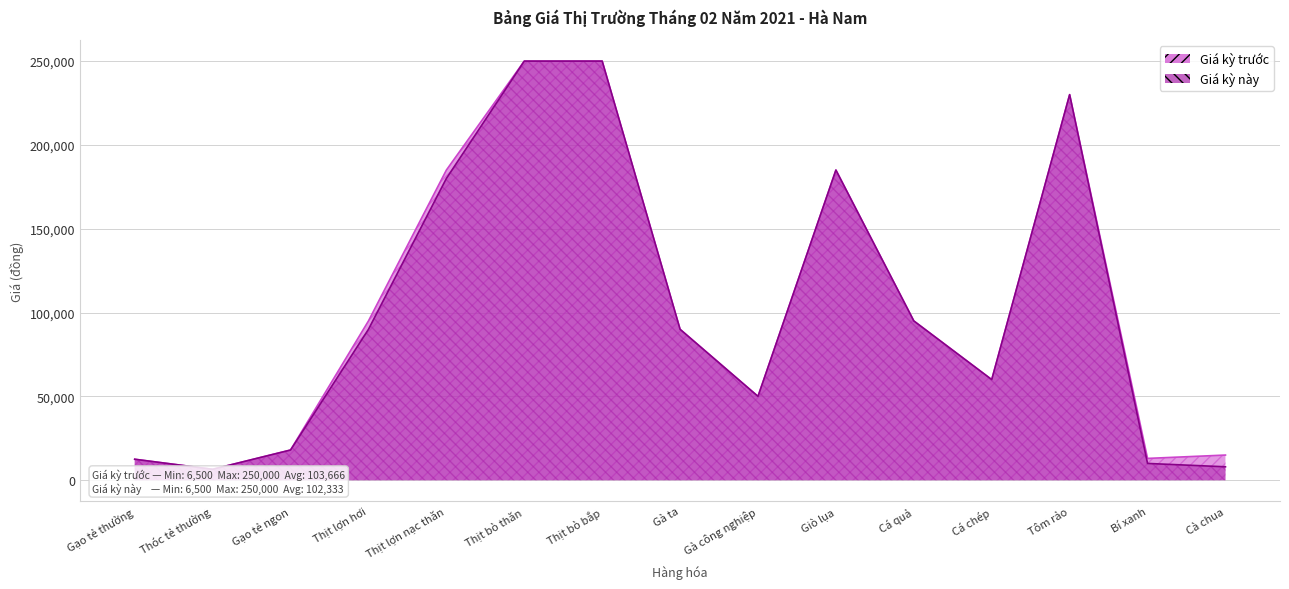

Is it true that Giá kỳ trước equals 62974 at Thịt lợn hơi?

False